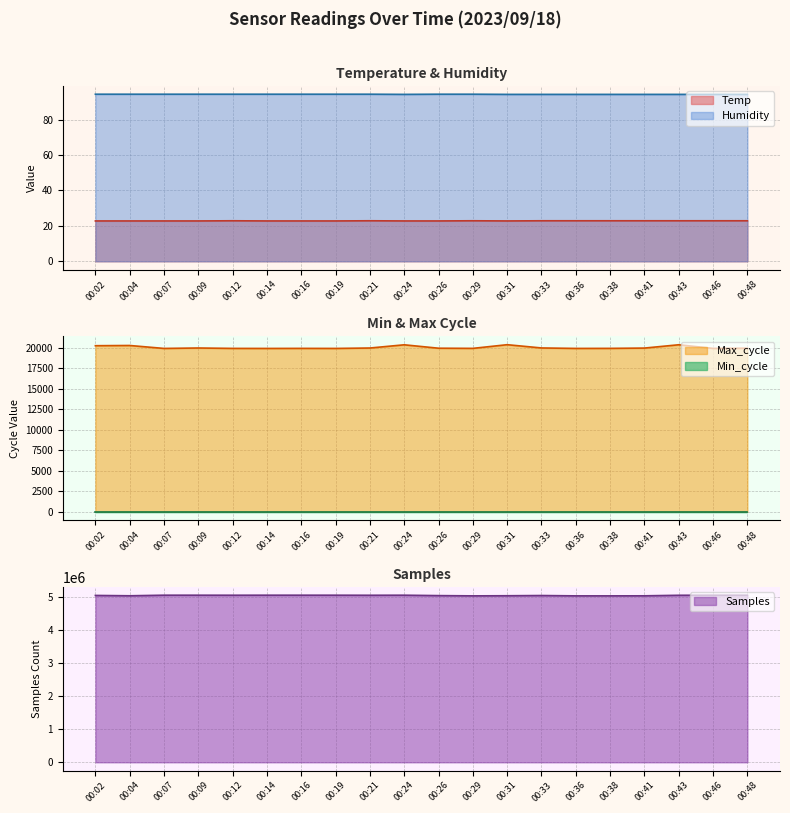

At how many categories does at least one series exceed 3425932?

20